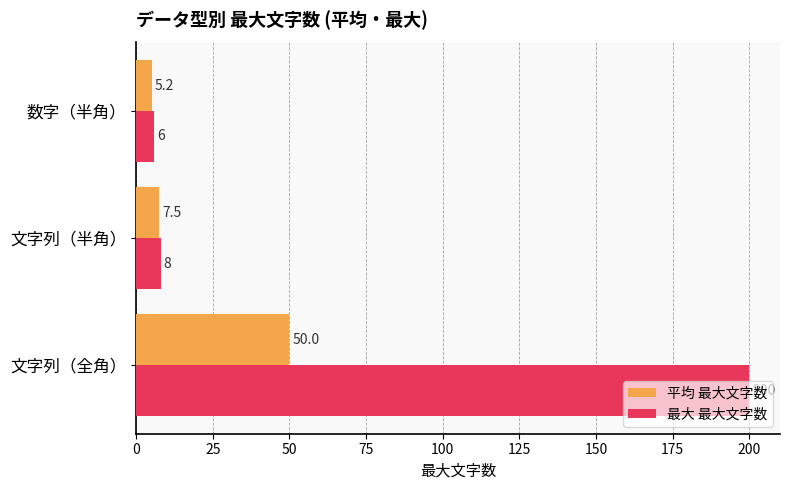

At which category does the chart reach its minimum across all series?

数字（半角）